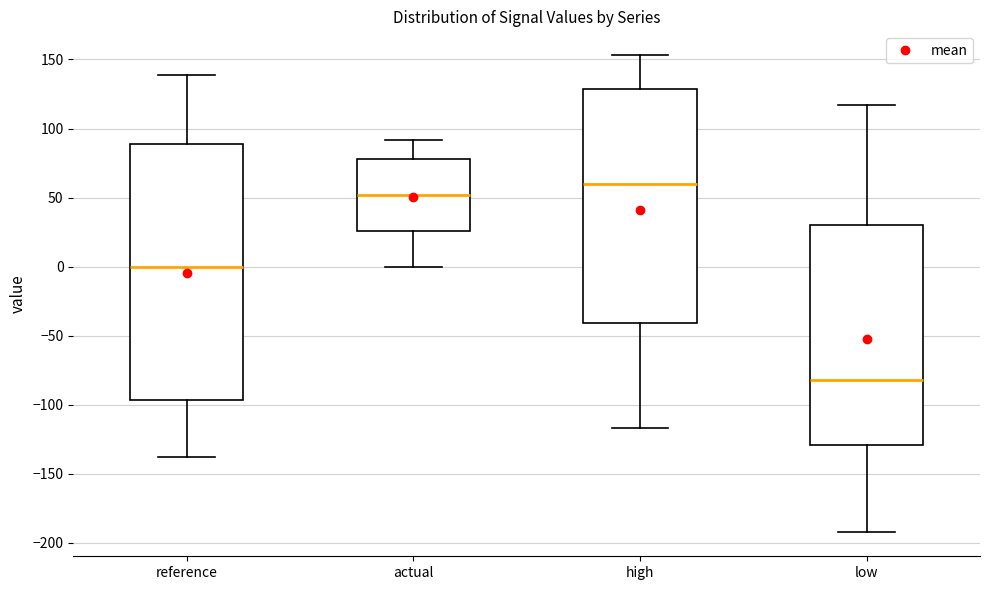

Which box is the tallest, from its lower edge to its upper edge?

reference